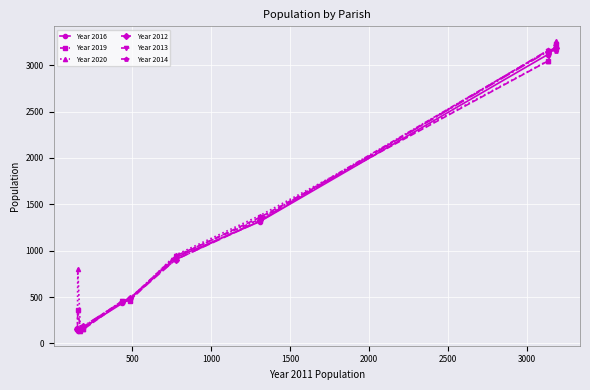

Which series has the largest range (max minus min)?

Year 2020